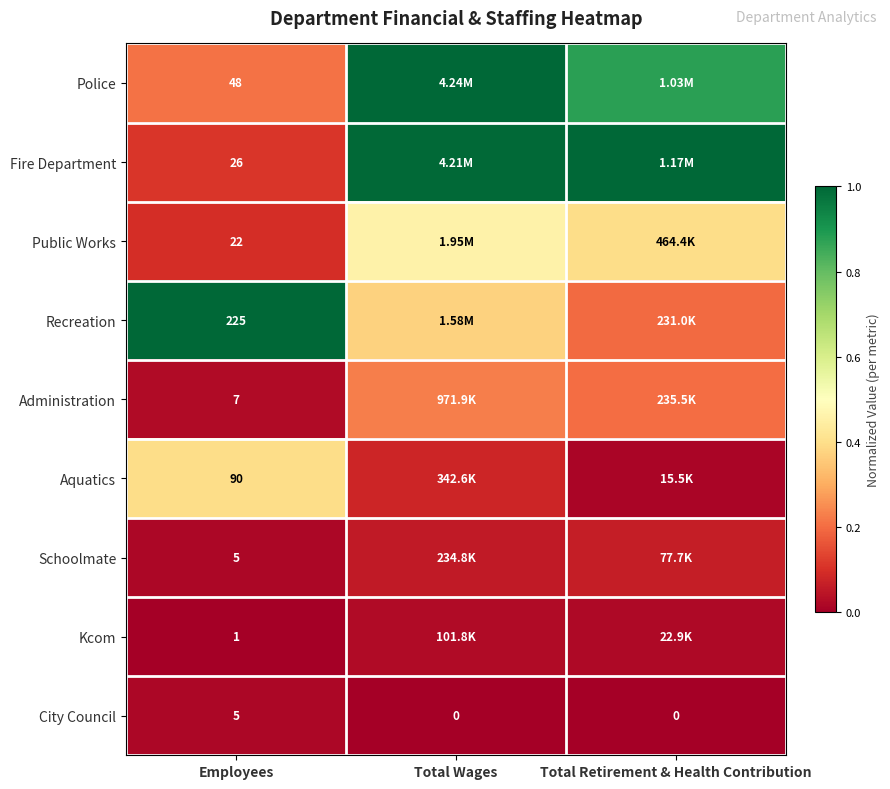

Which series has the largest total across all categories?

Fire Department